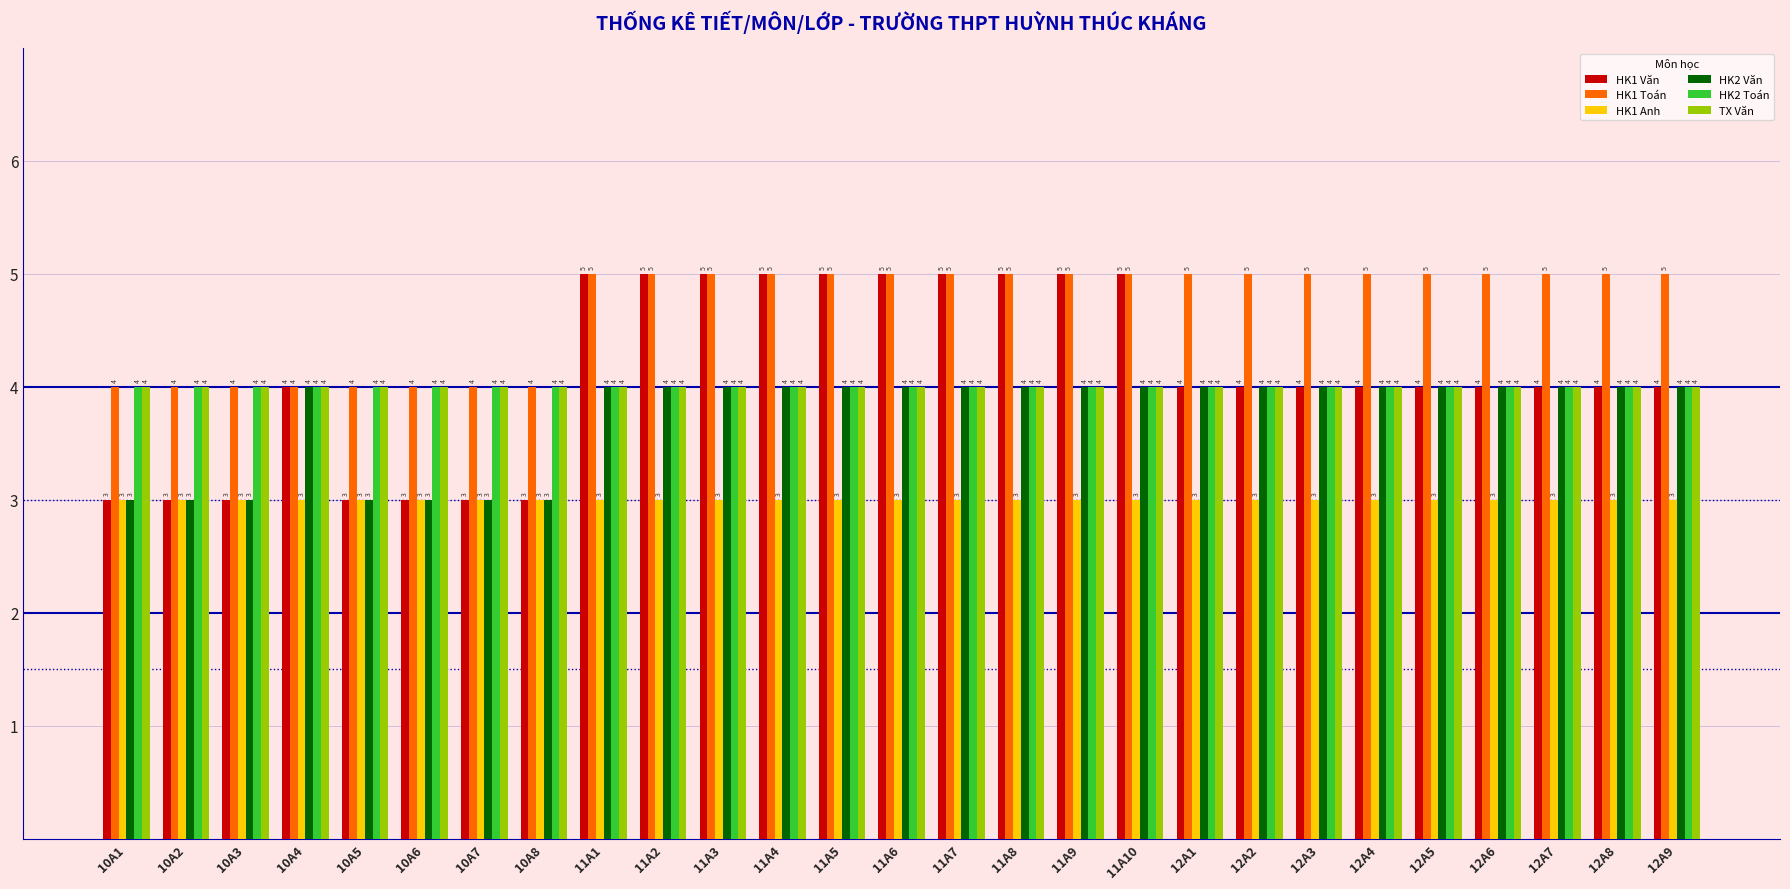

Count the number of data series in this chart.

6